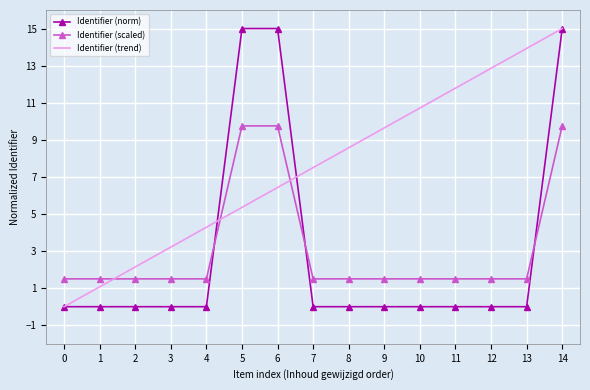

After their last crossing, which series has the higher values: Identifier (norm) or Identifier (scaled)?

Identifier (norm)